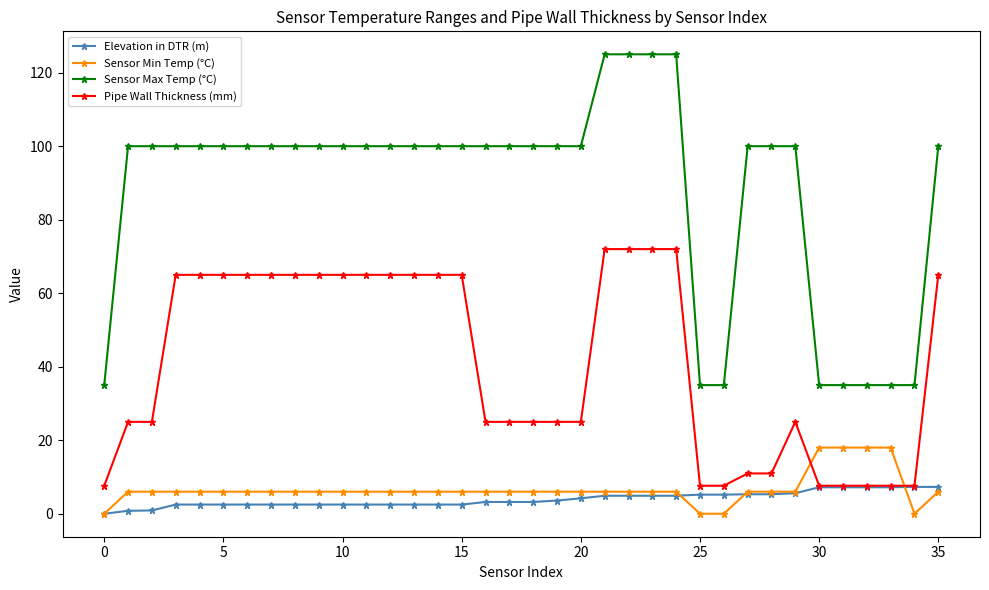

What is the highest value of the Sensor Min Temp (°C) series?

18.0